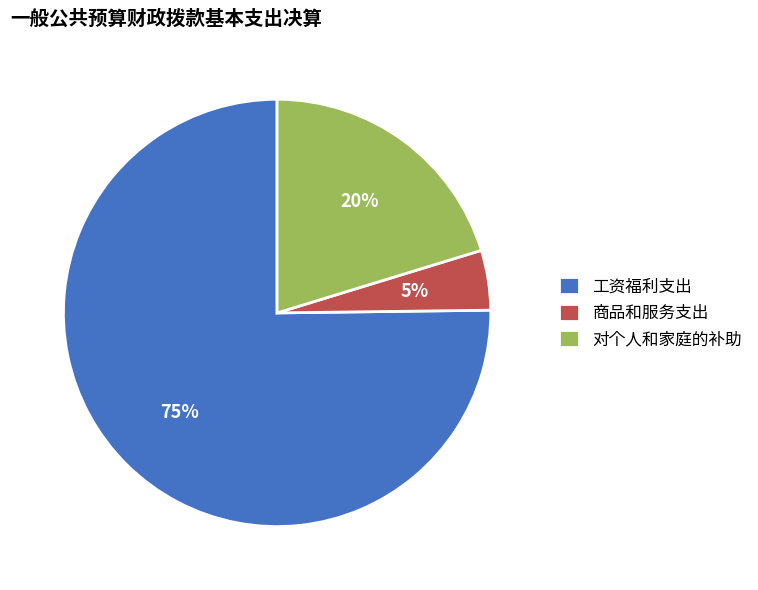

Does any single category account for the majority?

Yes